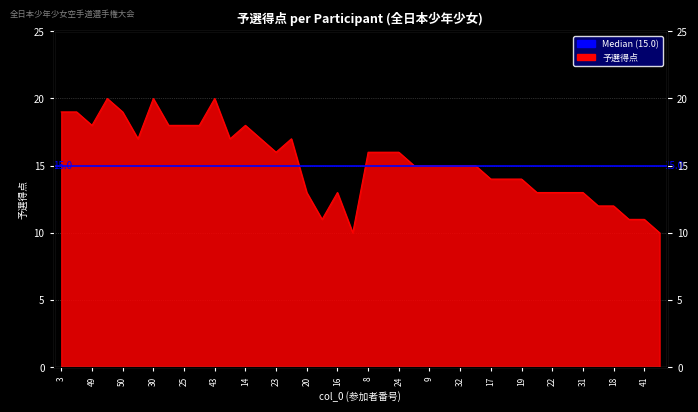

What is the change in value from 3 to 16?

-6